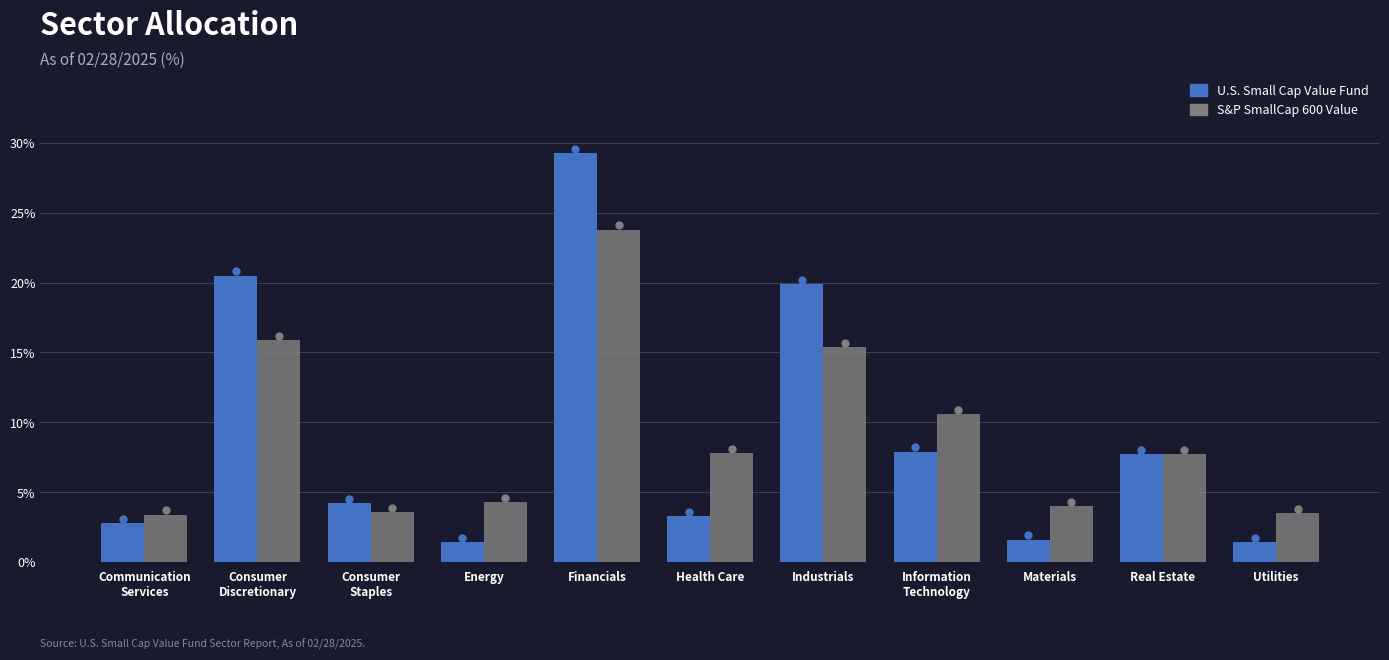

What is the difference between the highest and lowest values at Materials?

2.4